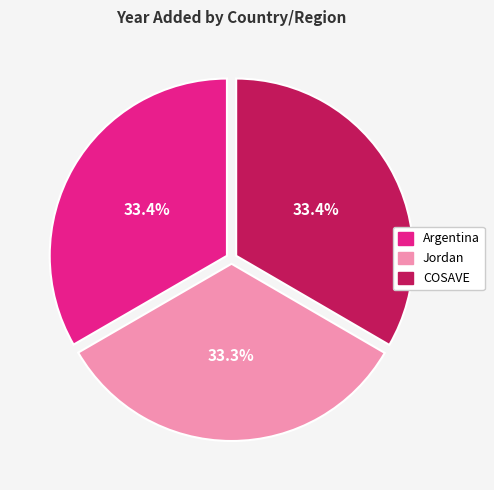

Is COSAVE the majority of the pie?

No